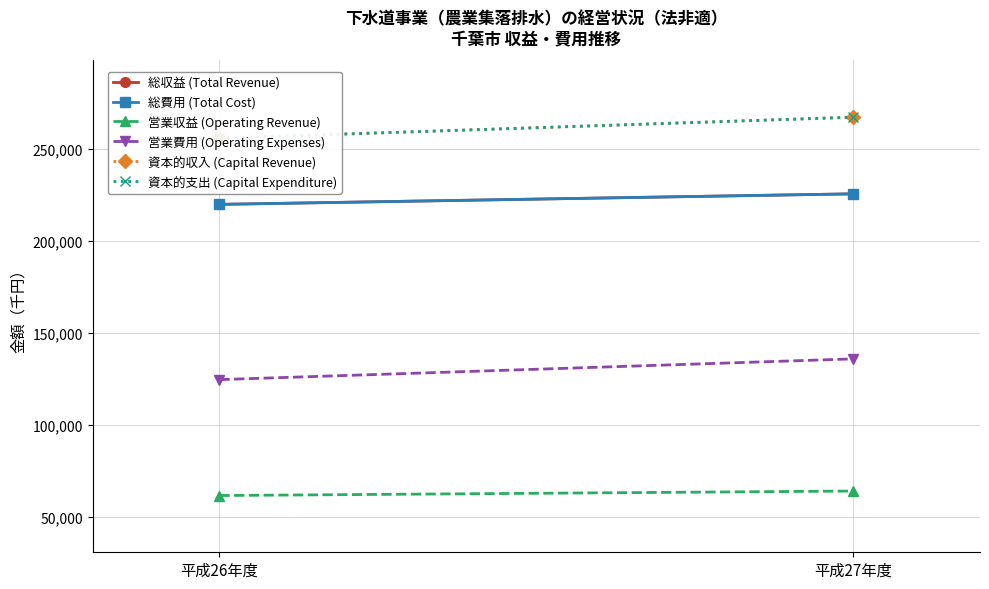

Which series has the widest spread of values?

資本的収入 (Capital Revenue)